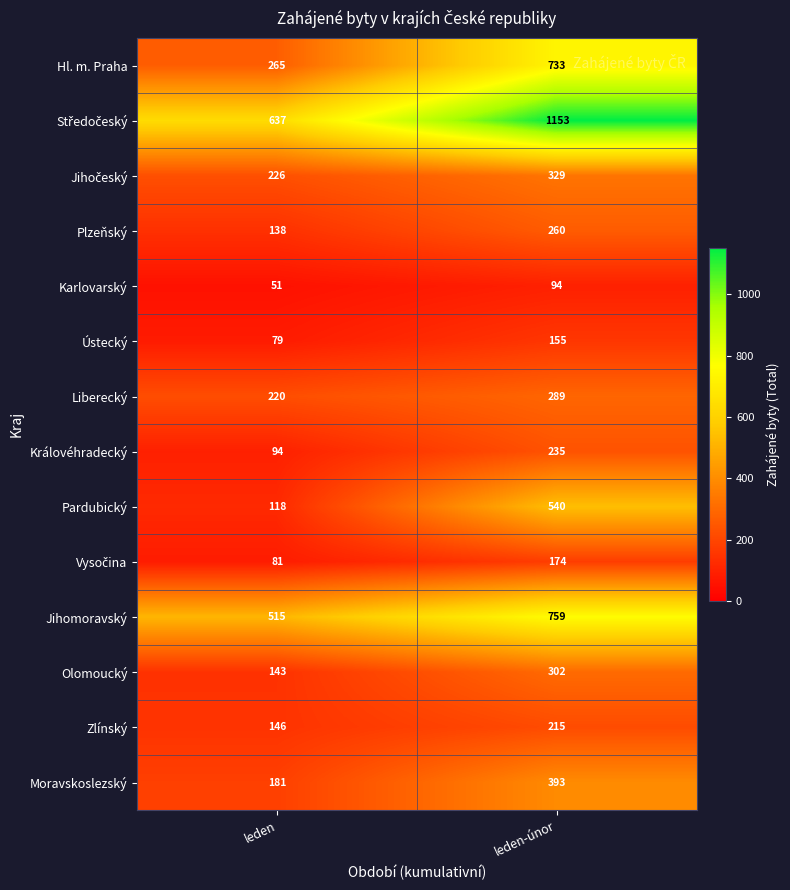

What is the difference between the highest and lowest values at leden?

586